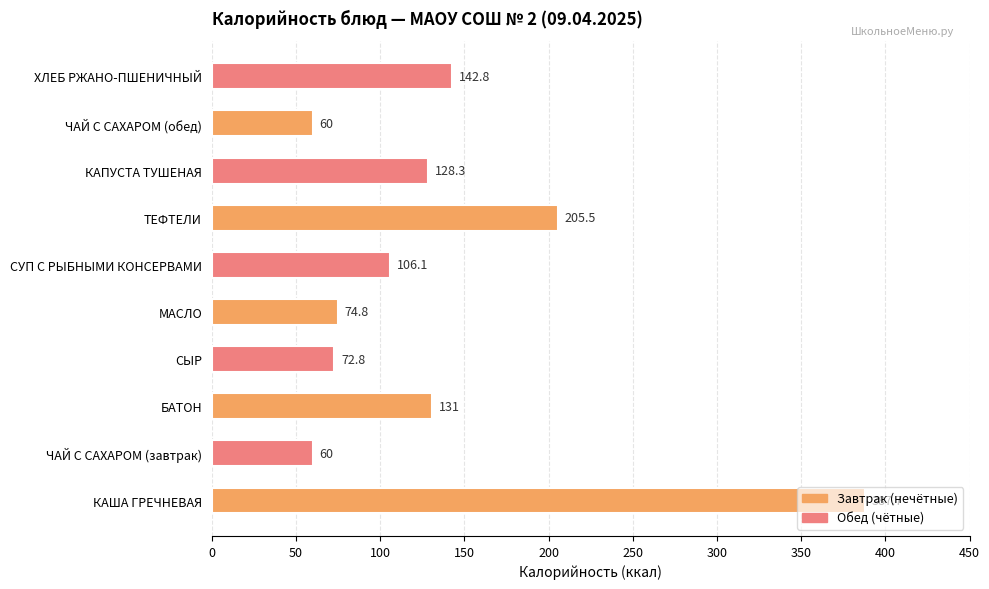

How many data points does each series have?

10